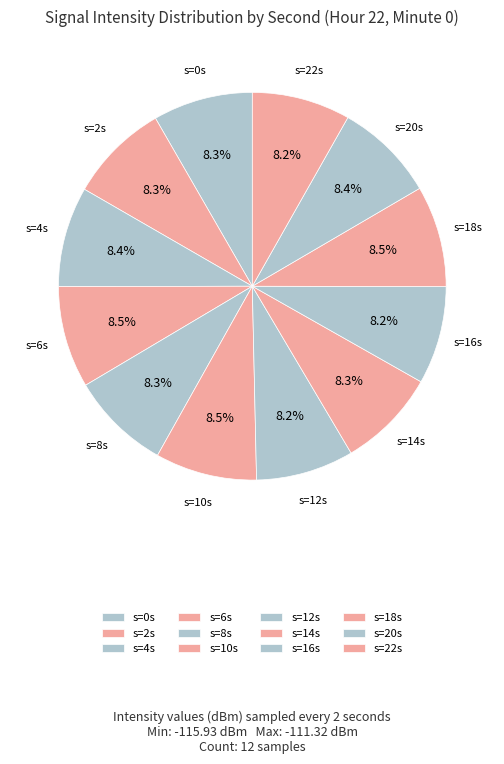

To the nearest percent, what is the average slice percentage?

8%